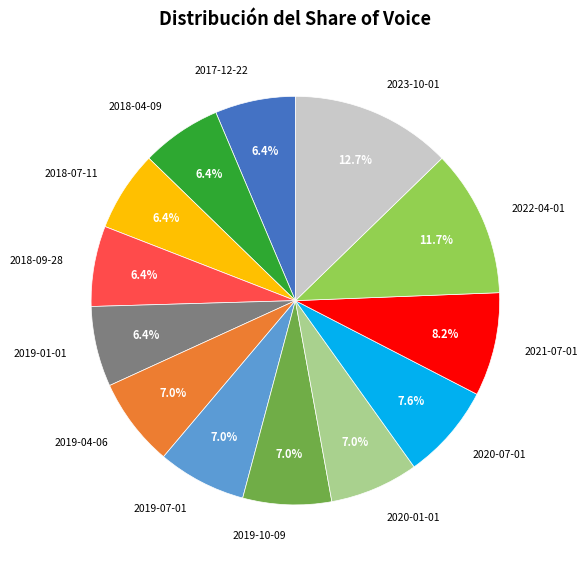

To the nearest percent, what is the average slice percentage?

8%